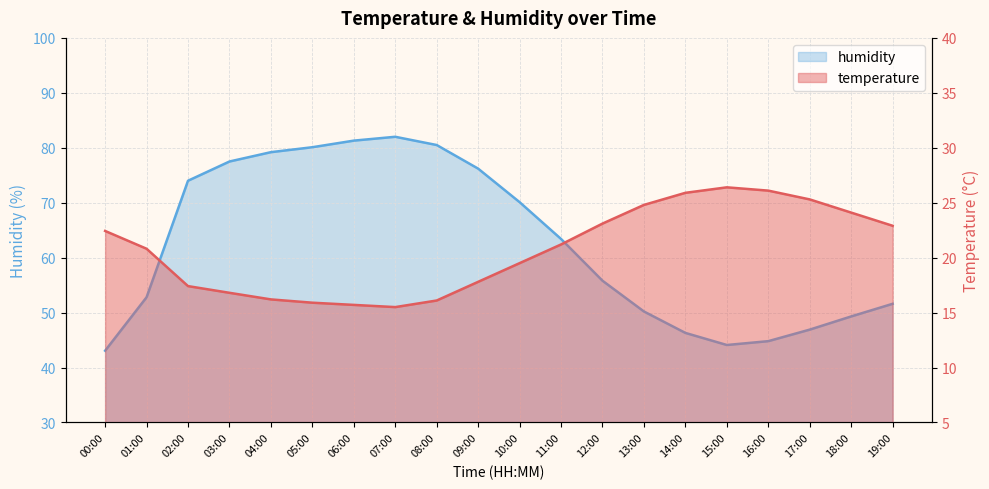

What is the maximum value for temperature?

26.4